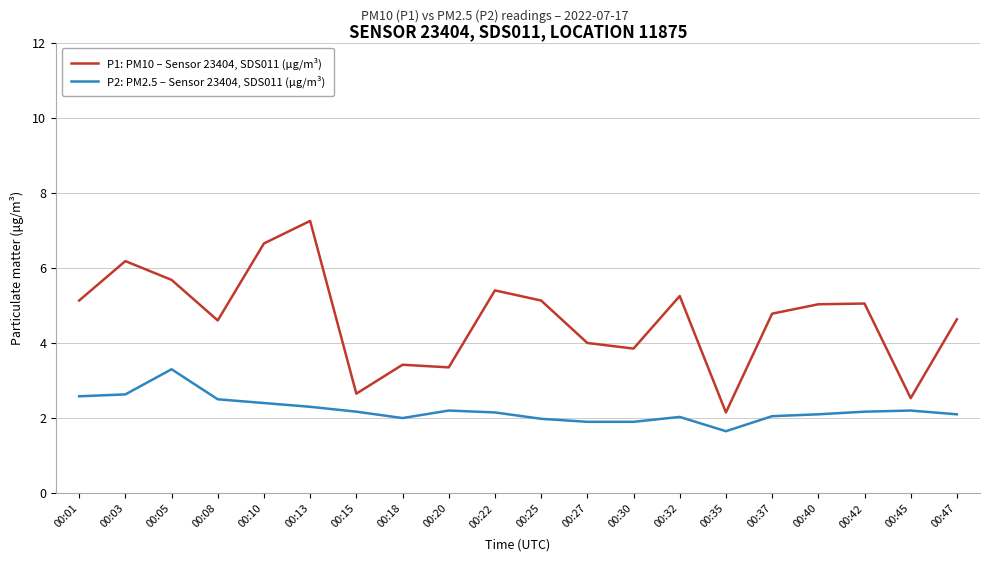

Which series has the widest spread of values?

P1: PM10 – Sensor 23404, SDS011 (µg/m³)